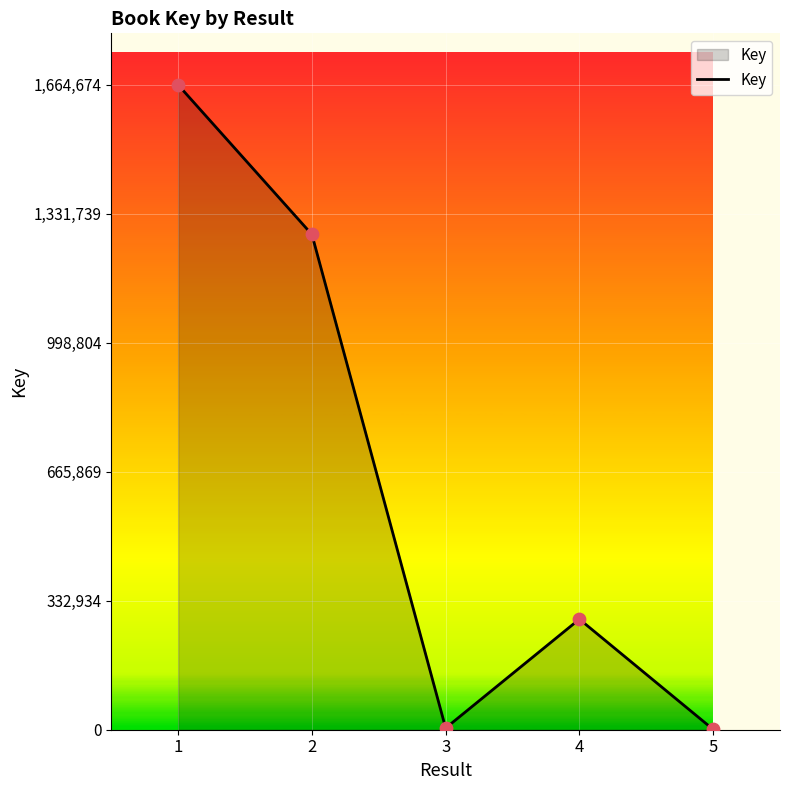

What is the ratio of the value at 1 to the value at 5?

1998.4